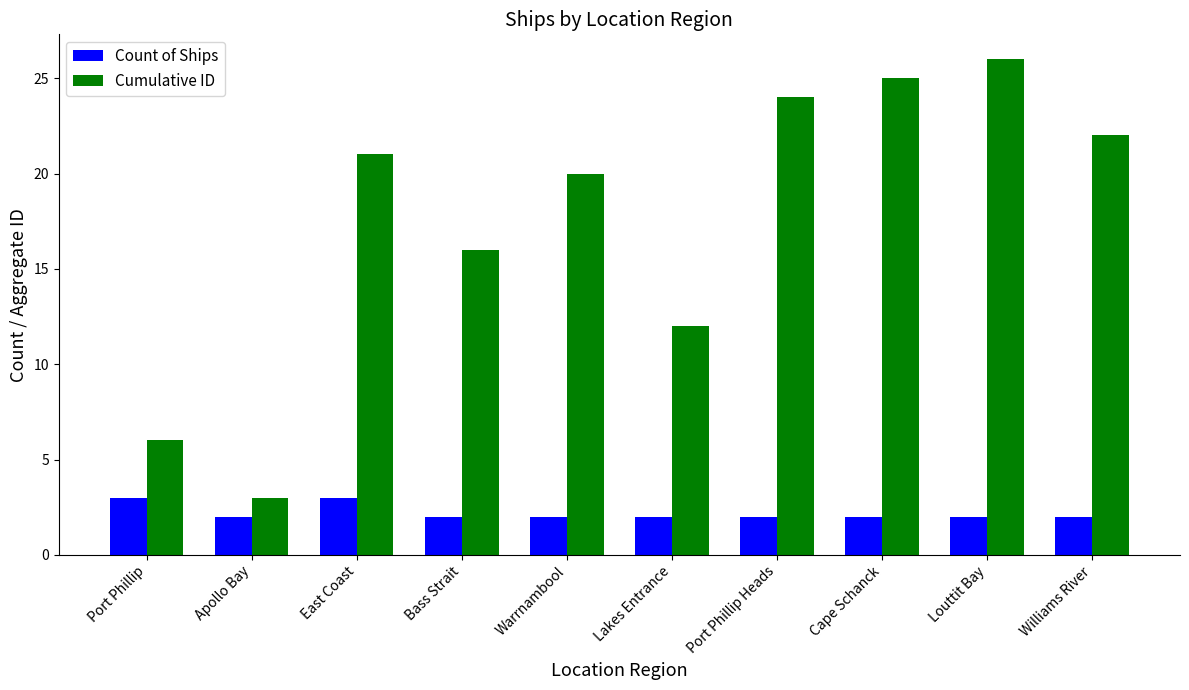

Reading left to right, list all the values displayed in this chart.

Count of Ships: 3	2	3	2	2	2	2	2	2	2
Cumulative ID: 6	3	21	16	20	12	24	25	26	22